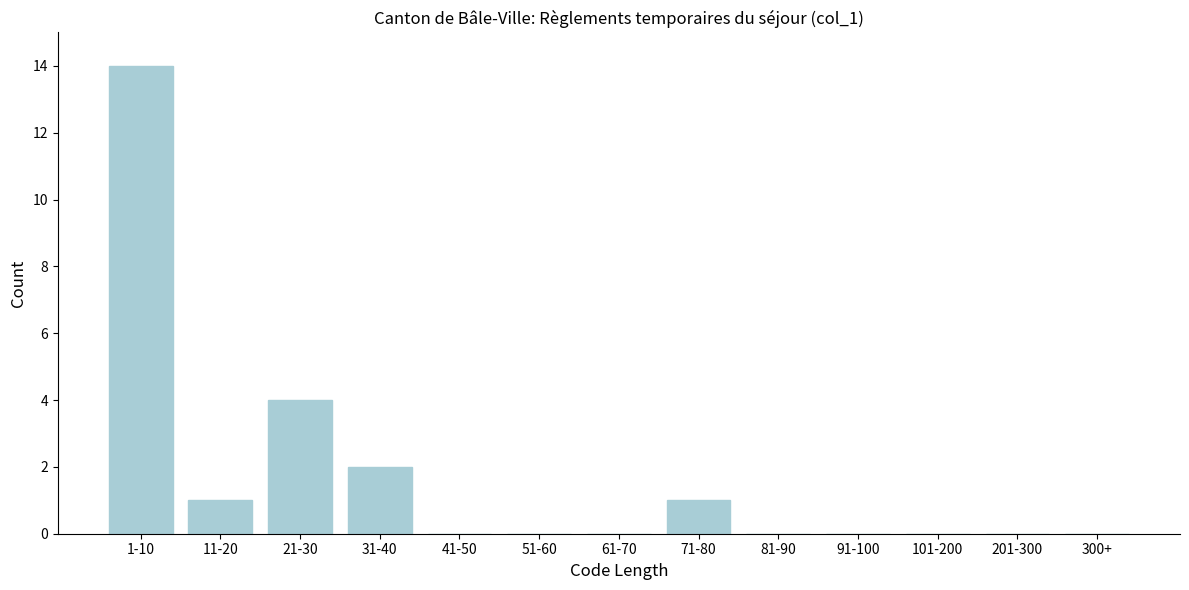

Reading left to right, list all the values displayed in this chart.

1-10=14	11-20=1	21-30=4	31-40=2	41-50=0	51-60=0	61-70=0	71-80=1	81-90=0	91-100=0	101-200=0	201-300=0	300+=0